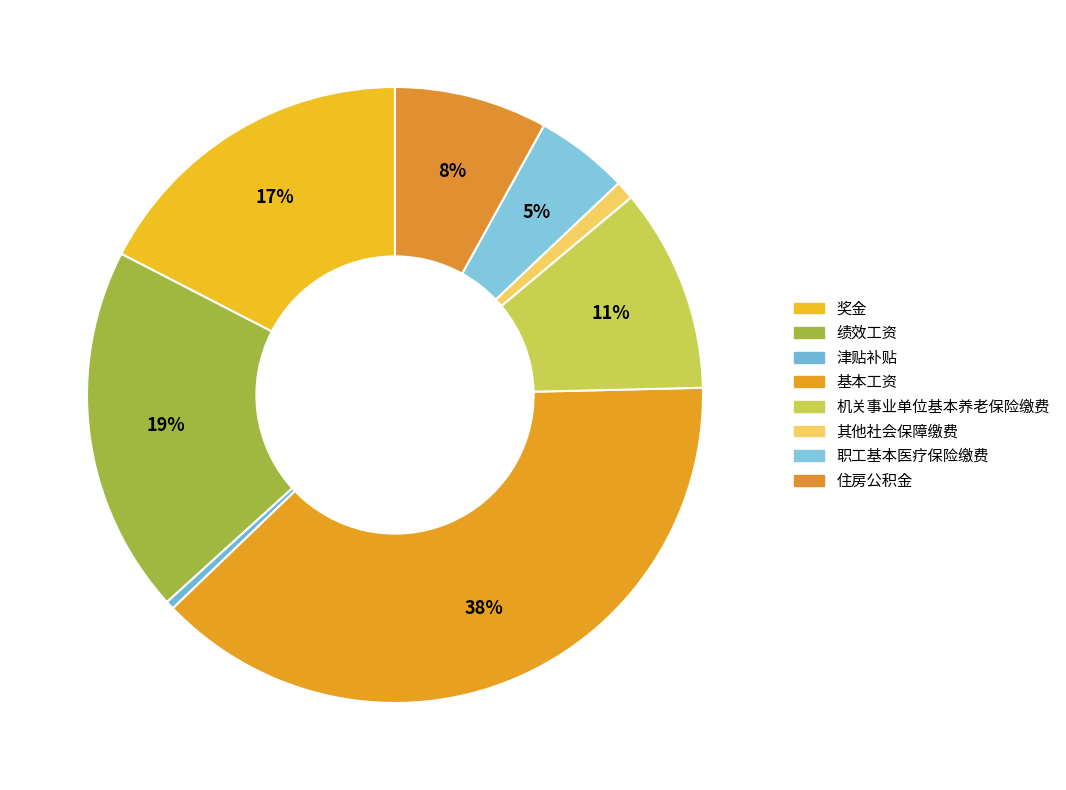

What is the largest slice in the pie chart?

基本工资